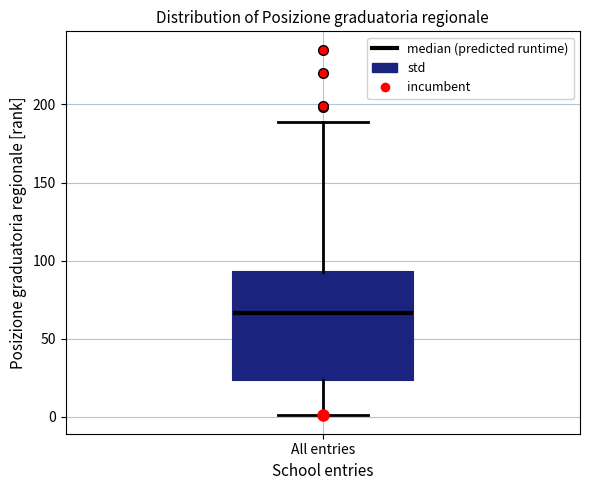

Transcribe this box plot: give where the median line is, the range the box spans, and where the two whiskers end, as read against the y-axis. The values are not printed on the chart, so give them approximately, as read against the axis.

median 65, box 25 to 95, whiskers 0 to 190